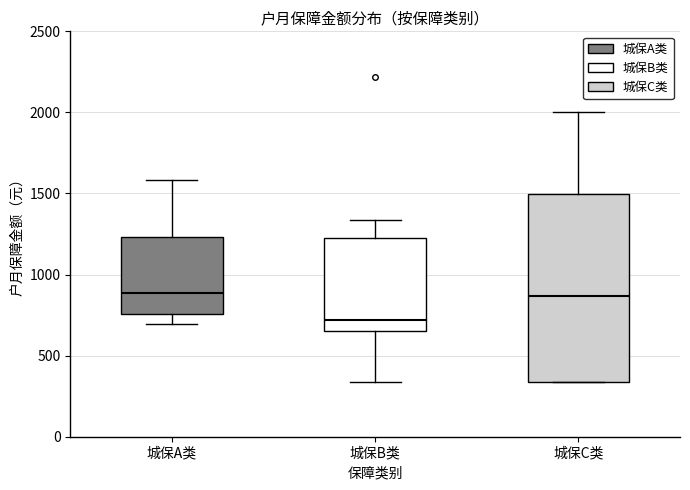

Reading left to right, read every box against the y-axis: the position of its median line, the range the box covers, and the ends of its whiskers. The values are not printed on the chart, so give them approximately, as read against the axis.

城保A类: median 900, box 750 to 1250, whiskers 700 to 1600
城保B类: median 700, box 650 to 1250, whiskers 350 to 1350
城保C类: median 850, box 350 to 1500, whiskers 350 to 2000